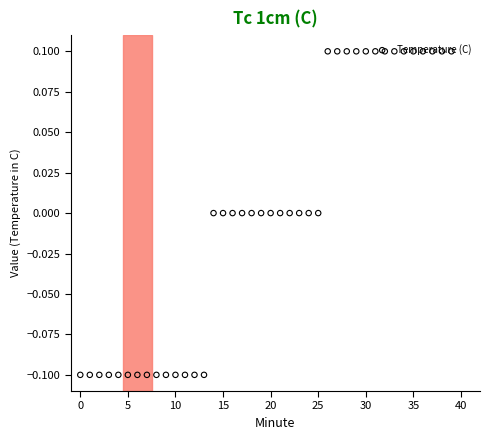

Which has a higher value, 19 or 21?

19